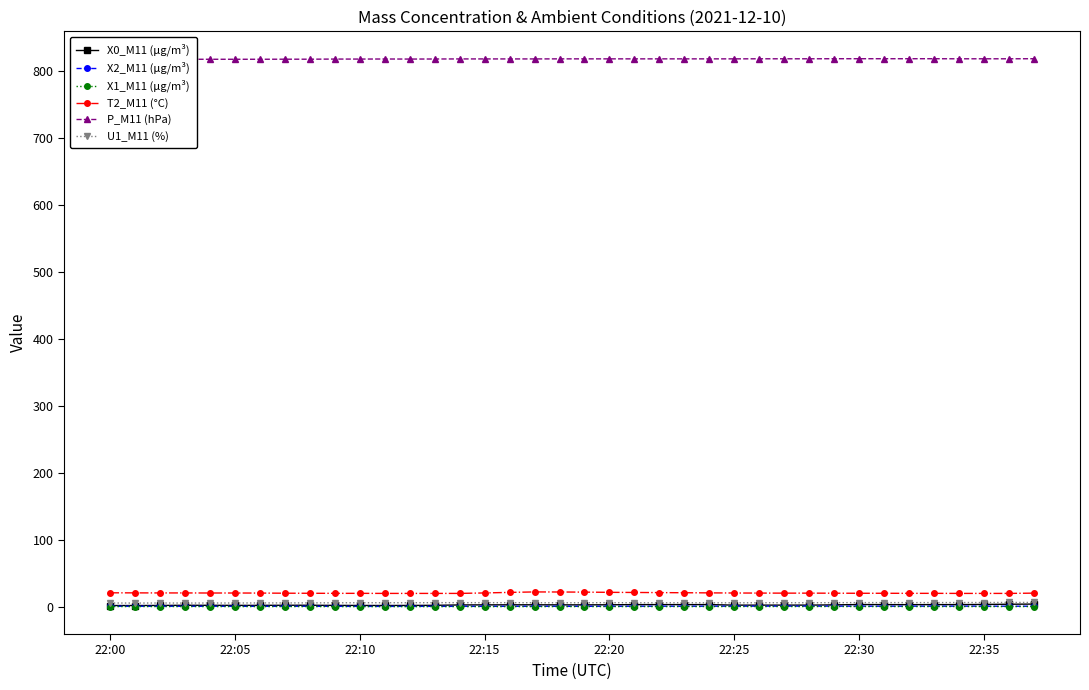

What value does the X1_M11 (μg/m³) series have at 22:25?

1.3